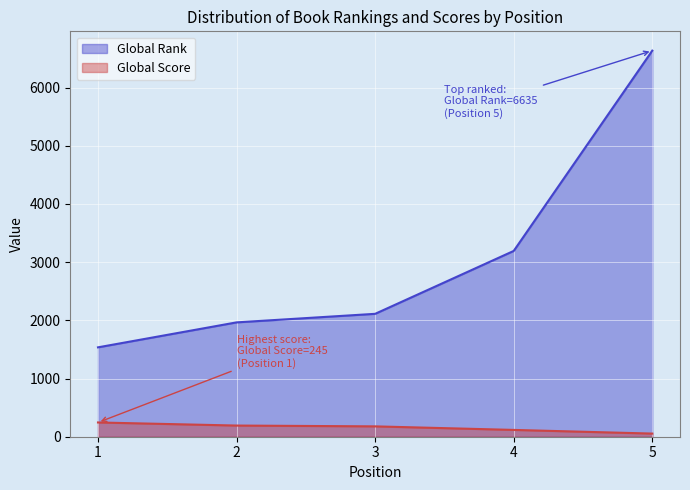

True or false: Global Rank and Global Score intersect in this chart.

False